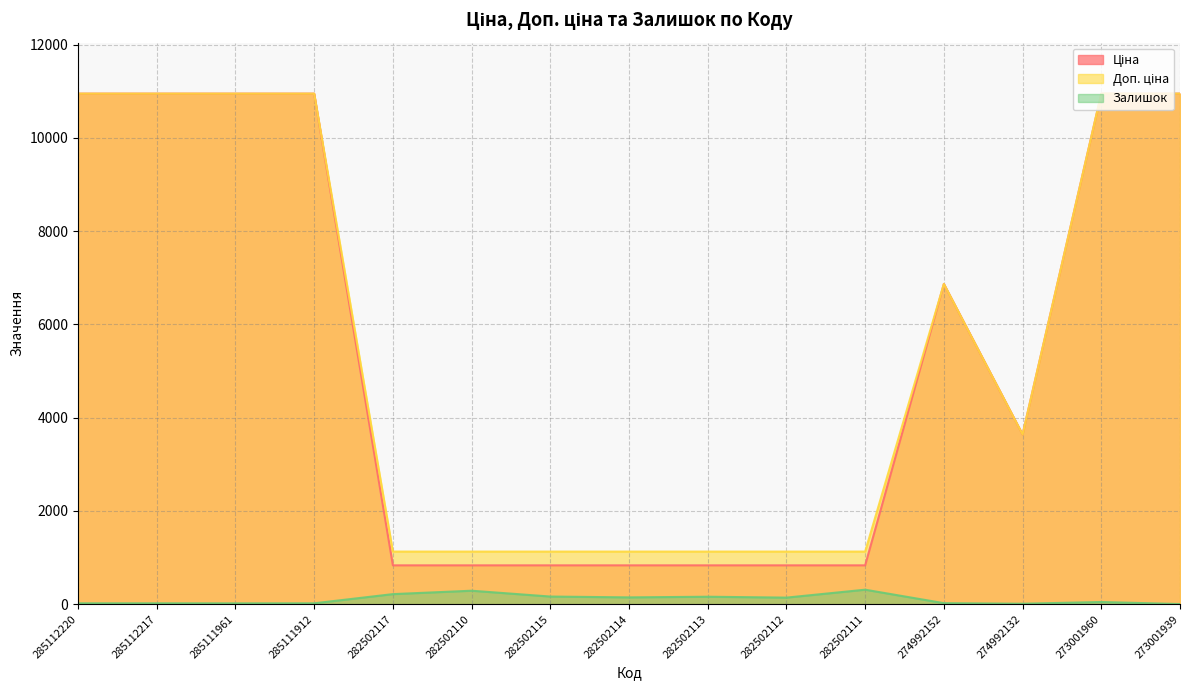

What is the label of the 13th point from the right?

285111961